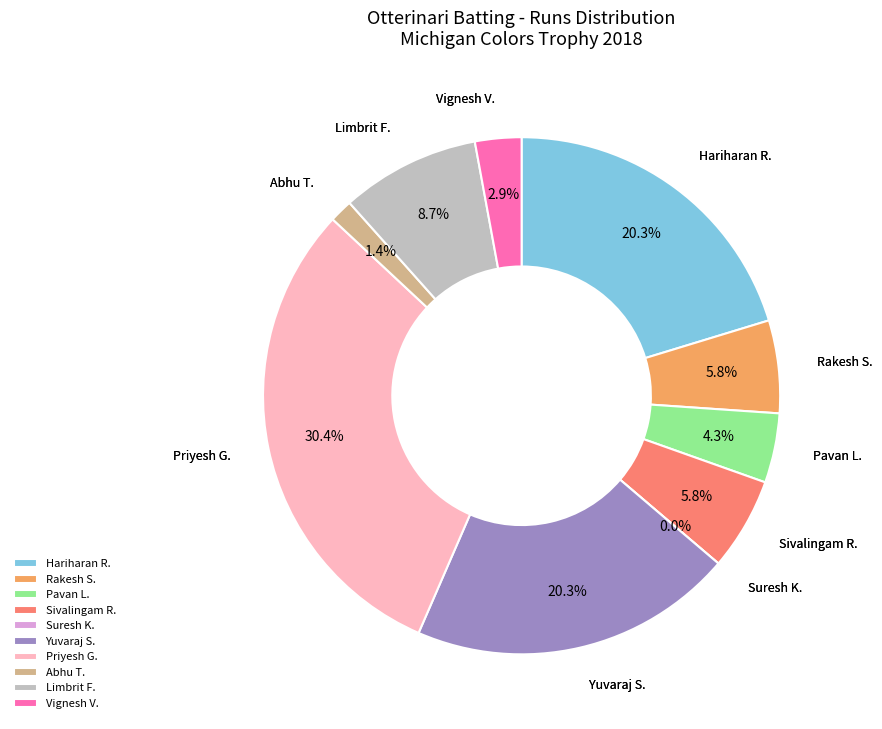

What percentage is the Hariharan Radhakrishnan slice, to the nearest percent?

20%